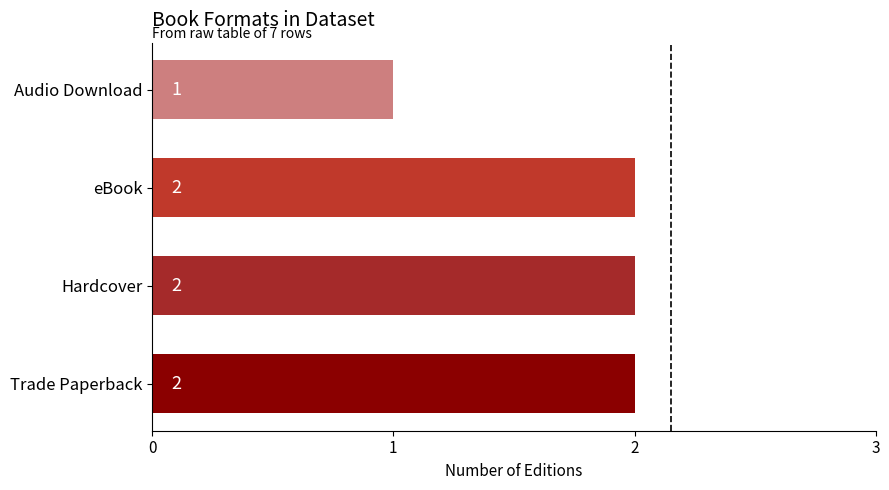

At which category does the chart reach its minimum across all series?

Audio Download